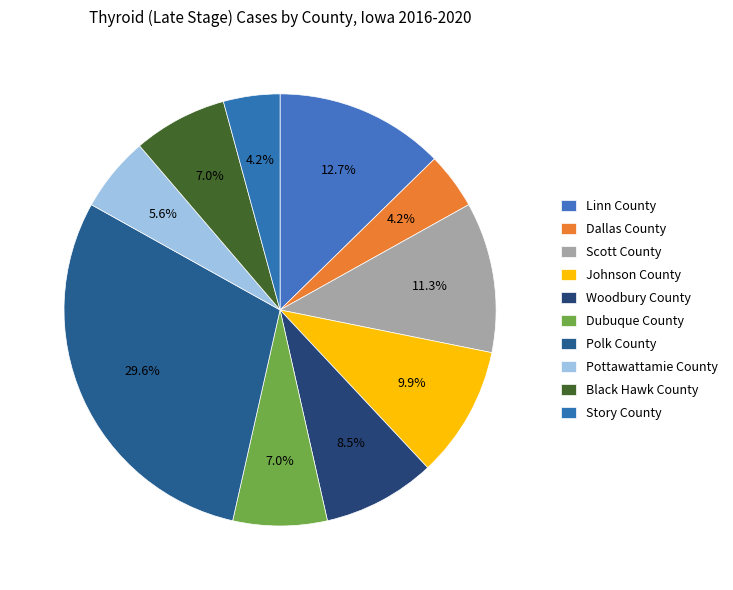

To the nearest percent, what is the combined percentage of Dallas County and Scott County?

15%